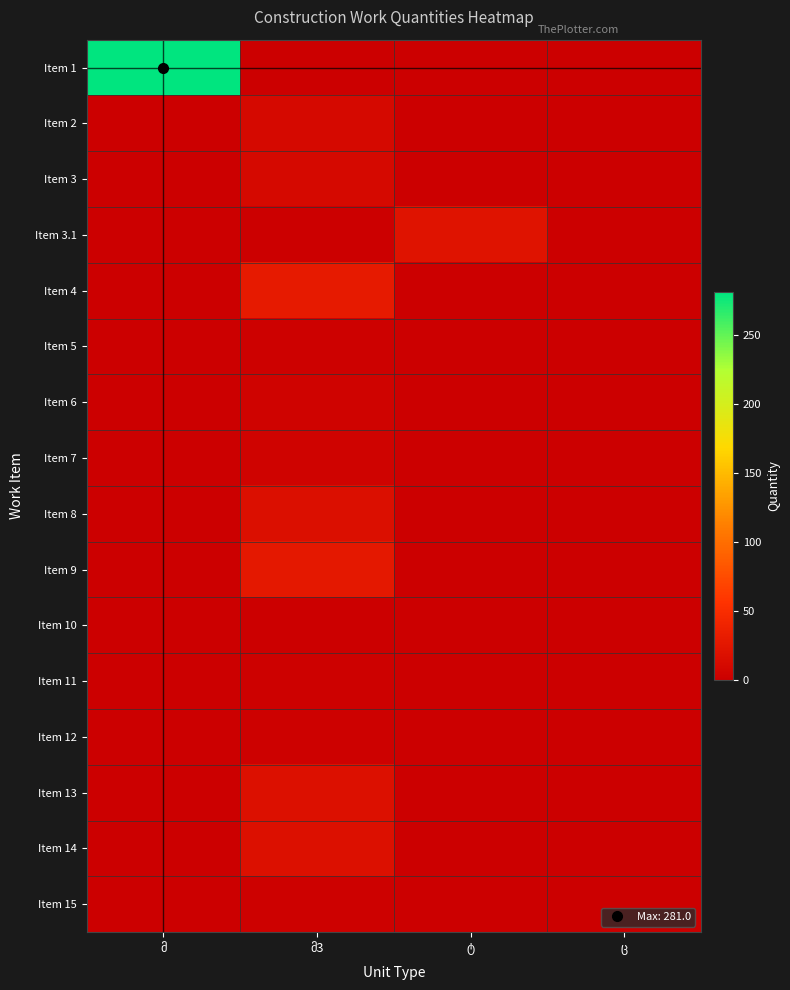

Which has a higher value, მ3 or ც?

მ3